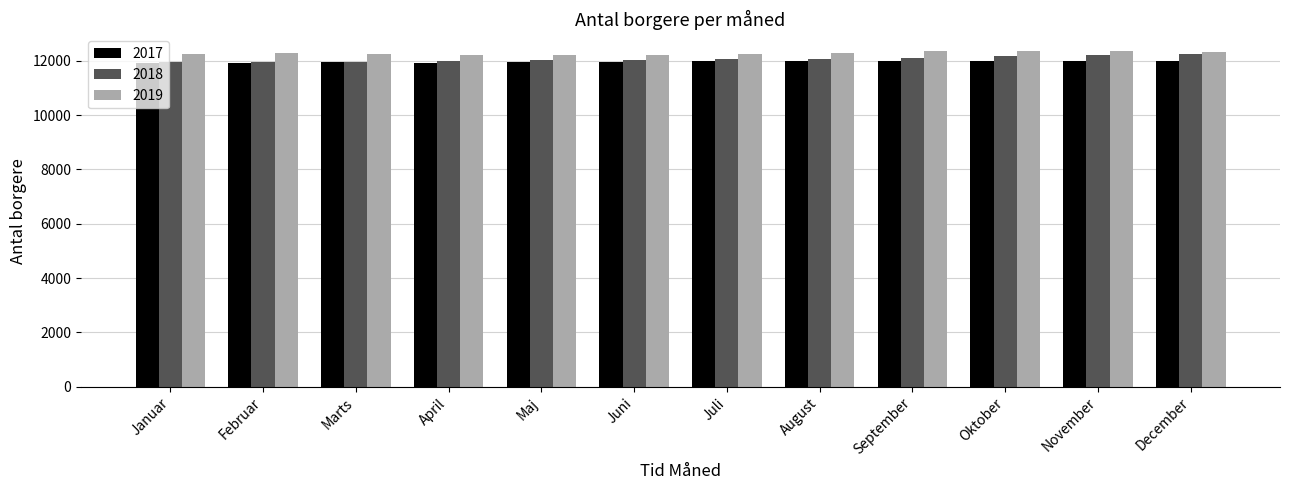

What is the difference between the second highest and minimum values in the 2017 series?

78